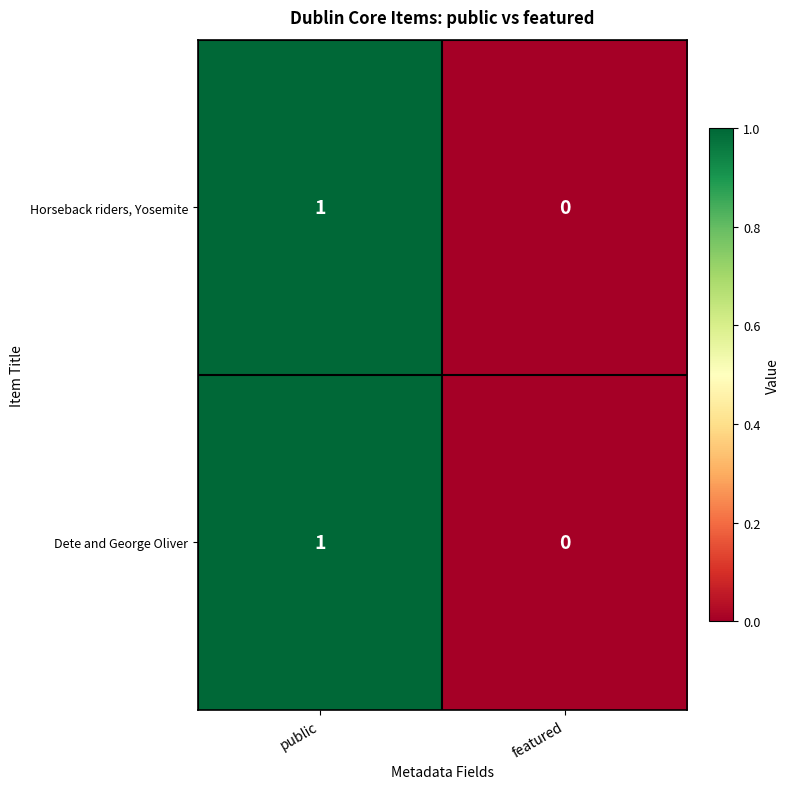

What is the total value across all series at public?

2